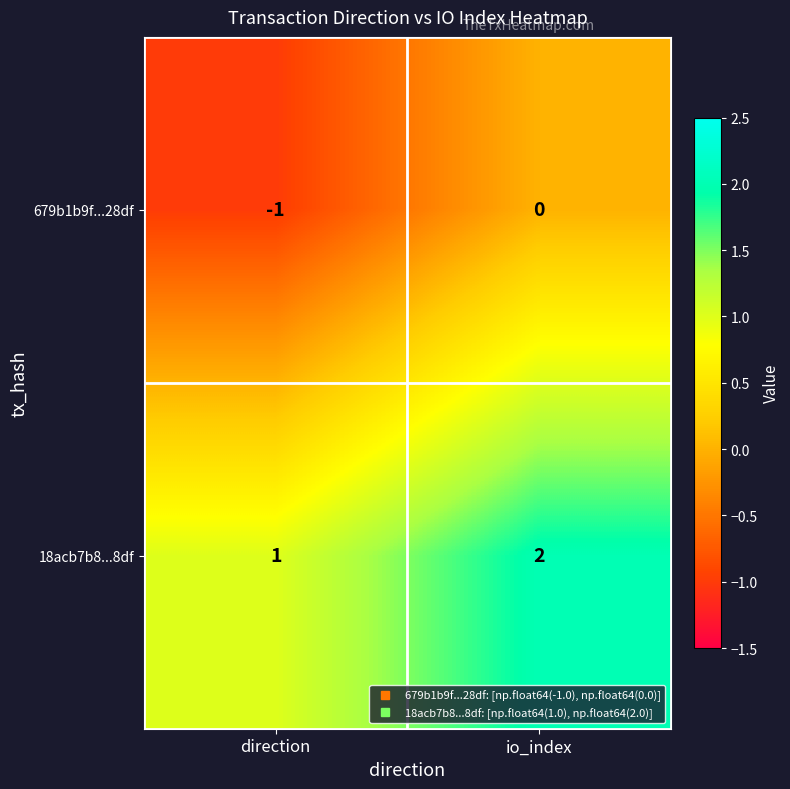

Which series has the largest total across all categories?

18acb7b8...8df